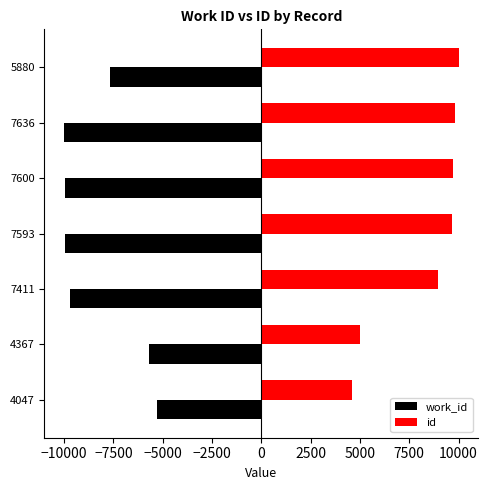

What is the smallest value displayed?

-10000.0